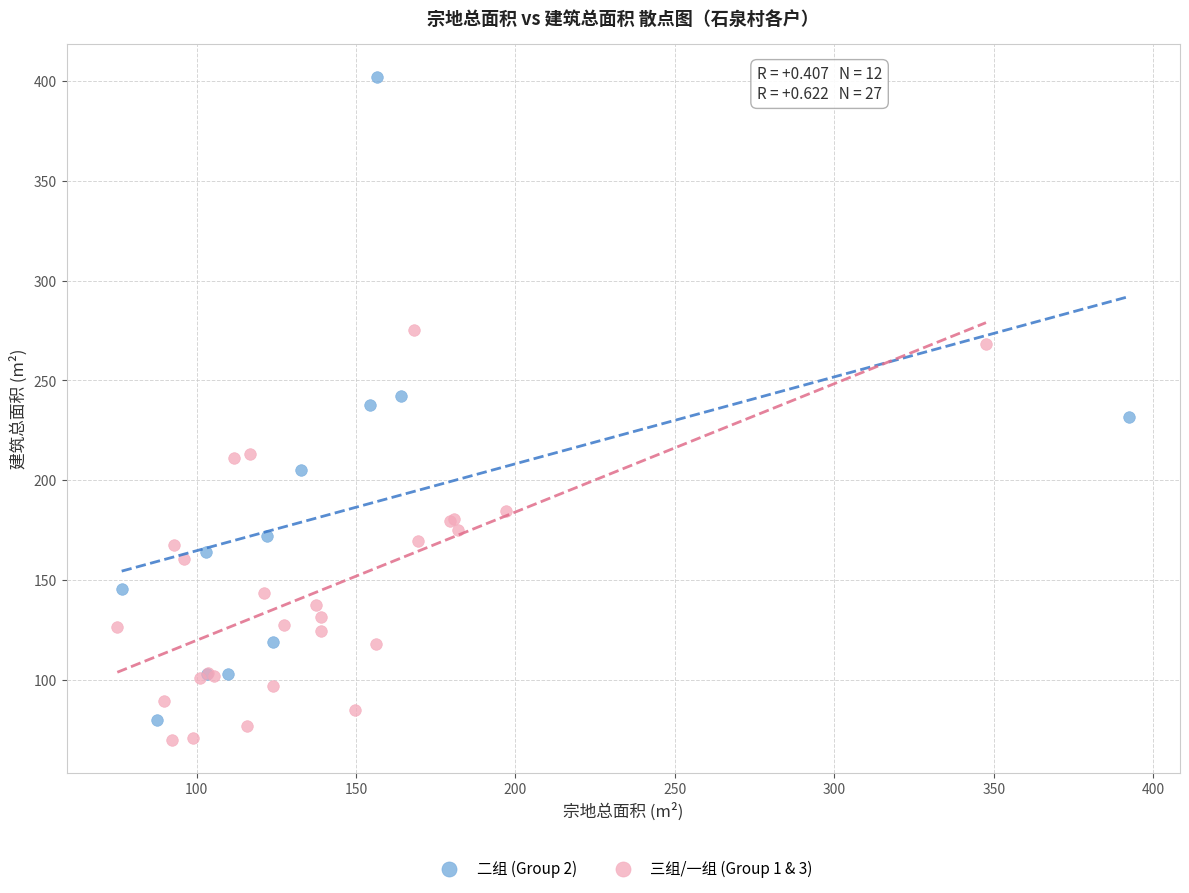

Which series reaches the maximum Y coordinate?

二组 (Group 2)